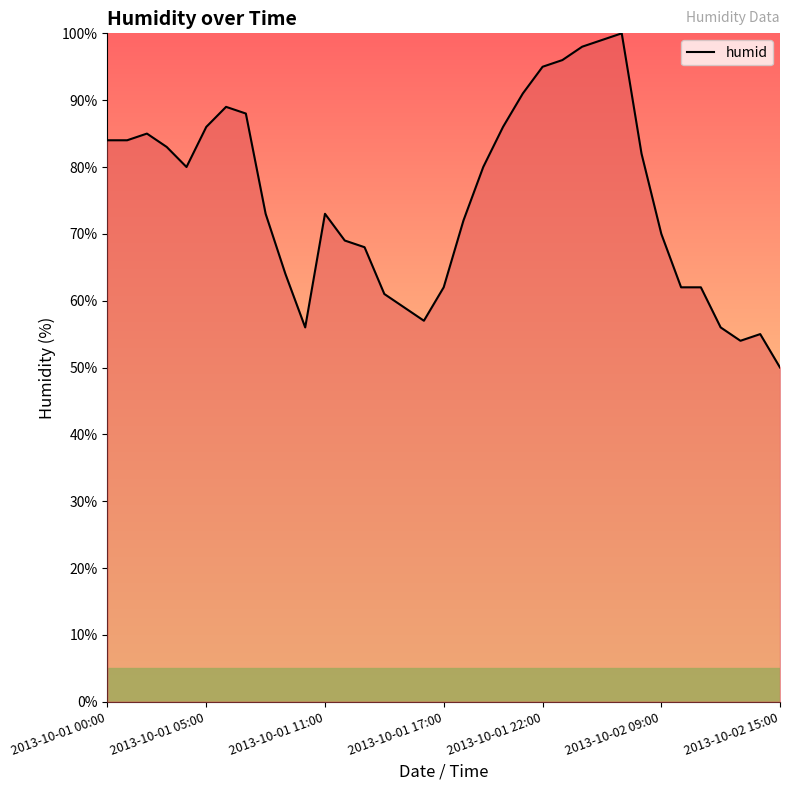

What is the minimum value shown in the chart?

50